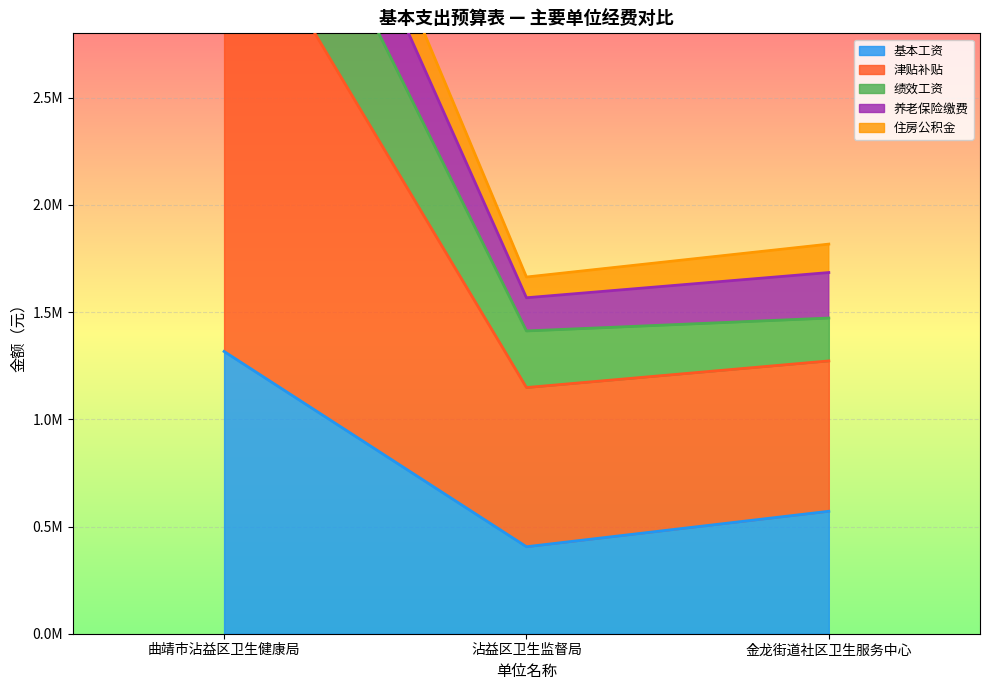

Where does the 养老保险缴费 series first go above 1272274?

曲靖市沾益区卫生健康局